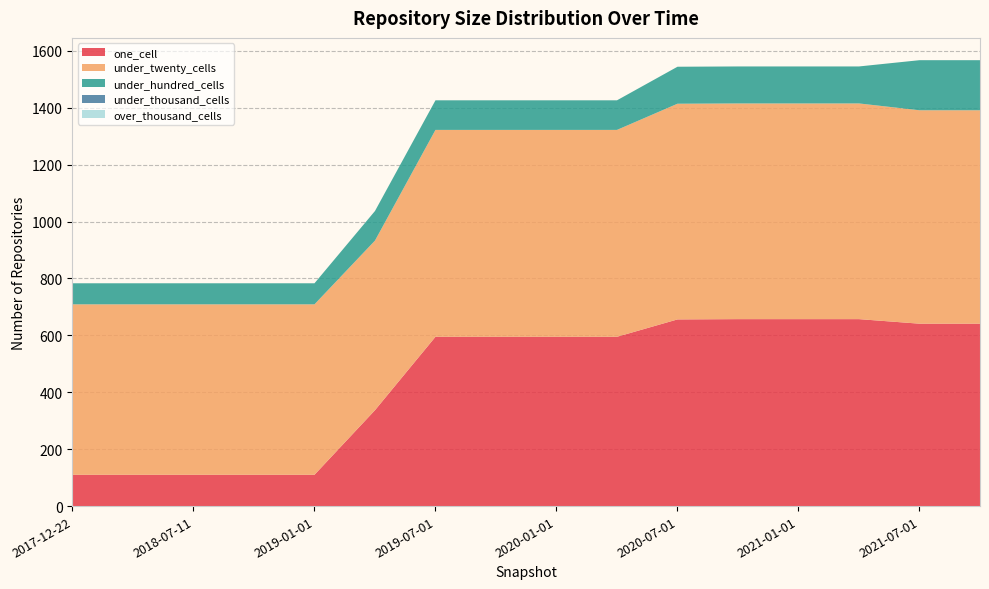

Reading left to right, list all the values displayed in this chart.

one_cell: 110	110	110	110	110	337	595	595	595	595	656	657	657	657	641	641
under_twenty_cells: 599	599	599	599	599	596	727	727	727	727	758	758	758	758	750	750
under_hundred_cells: 74	74	74	74	74	104	104	104	104	104	130	130	130	130	176	176
under_thousand_cells: 0	0	0	0	0	0	0	0	0	0	0	0	0	0	0	0
over_thousand_cells: 0	0	0	0	0	0	0	0	0	0	0	0	0	0	0	0